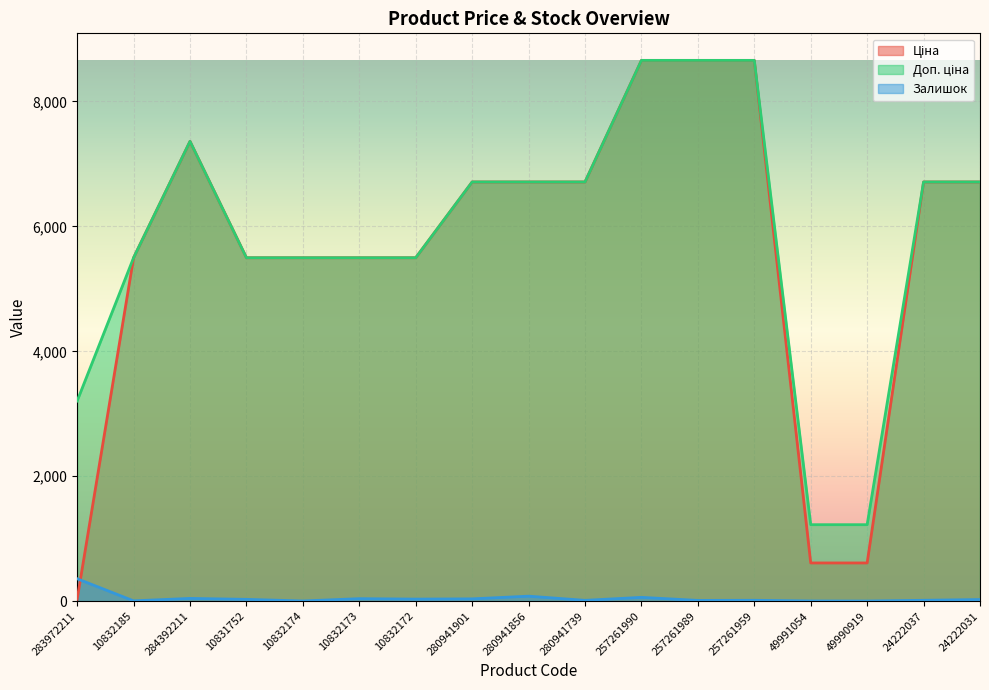

How many lines are shown in the chart?

3